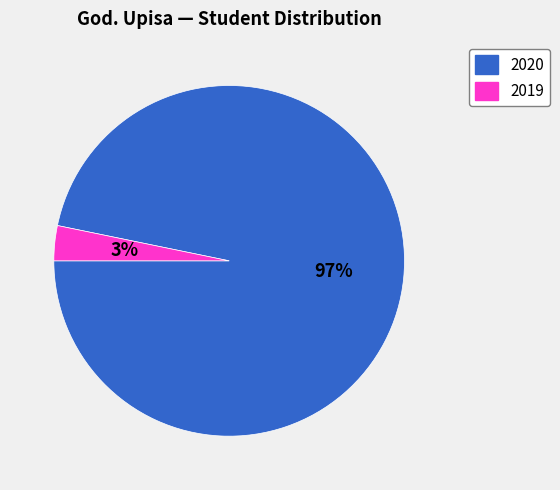

Rank the categories by value from lowest to highest.

2019, 2020